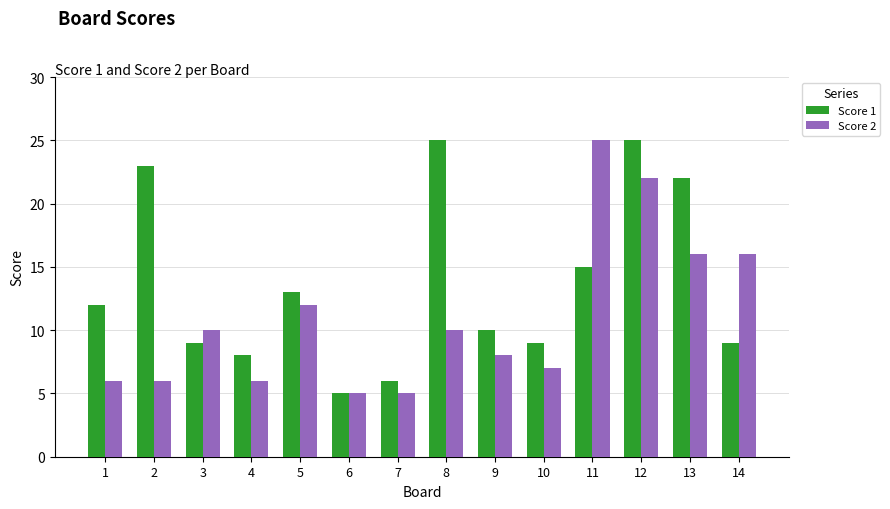

What is the value of the Score 1 bar at the 3rd from the left?

9